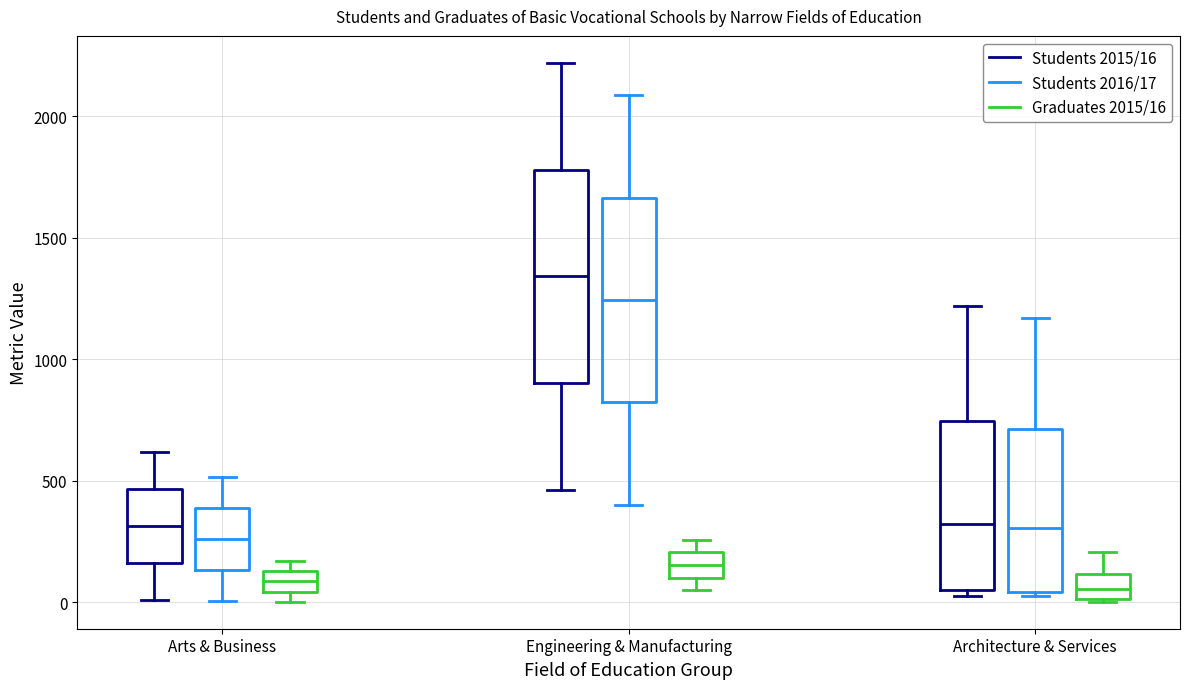

Where is the lower edge of the box for Arts & Business (Students 2015/16) on the y-axis? The values are not printed on the chart, so give them approximately, as read against the axis.

150